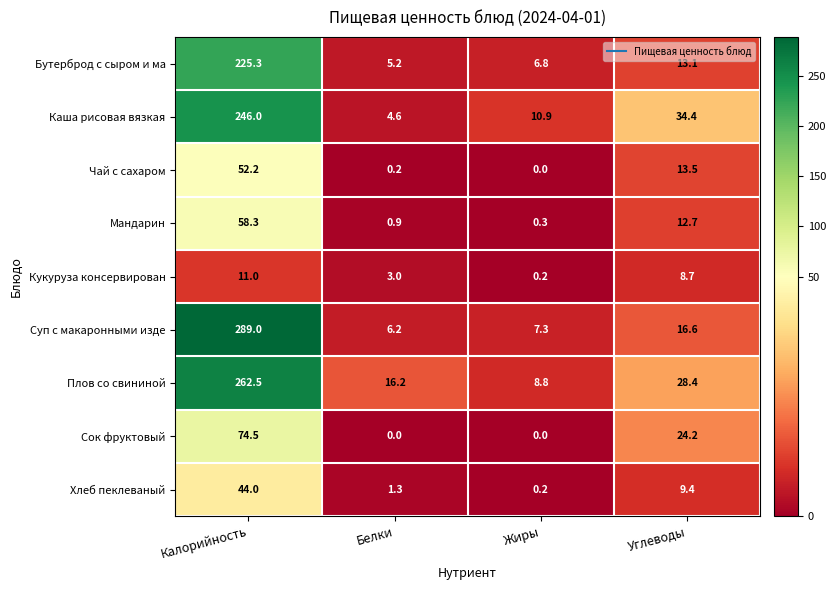

At which label does Плов со свининой first exceed 28?

Калорийность